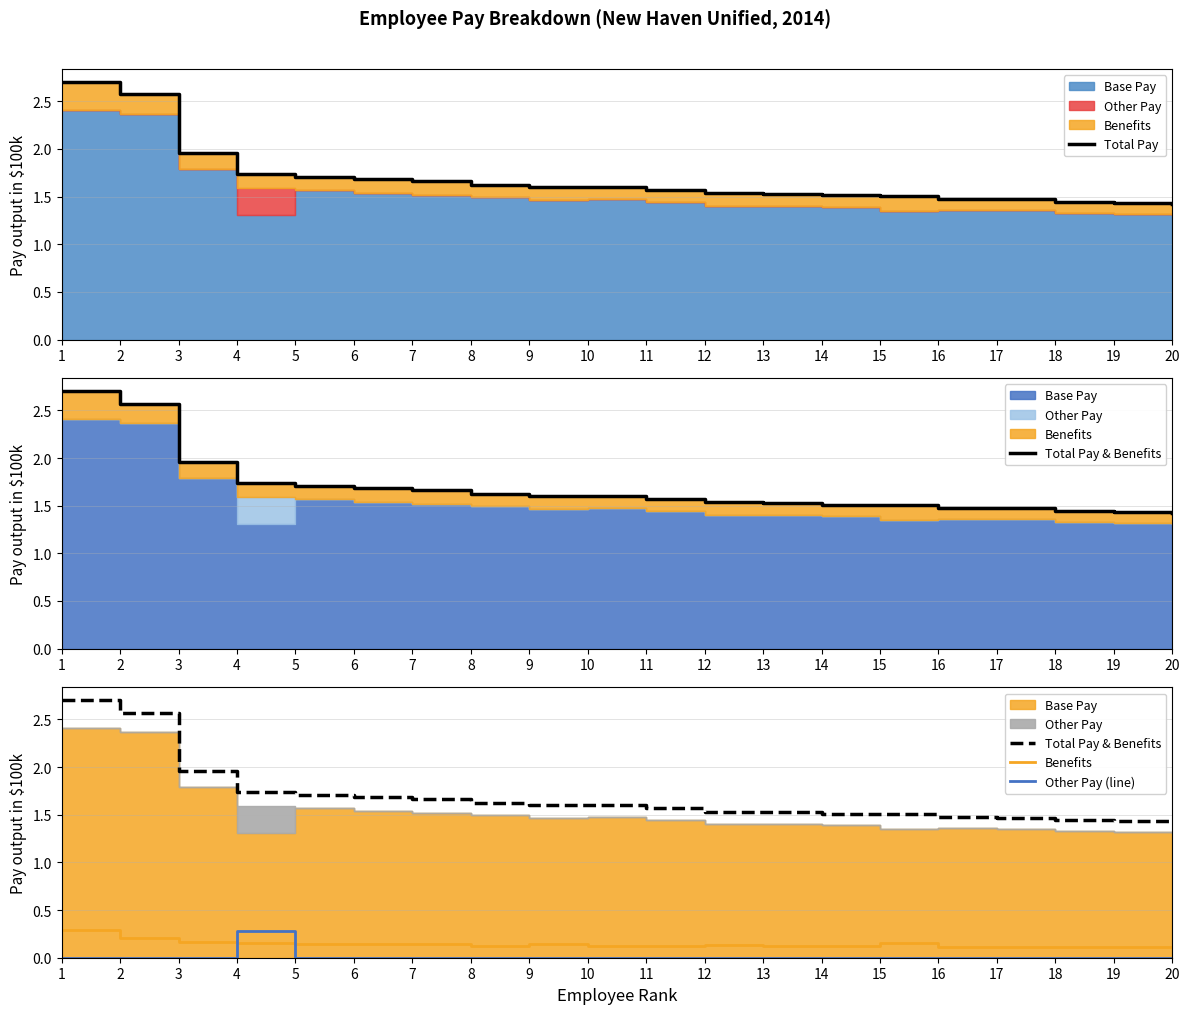

True or false: Total Pay & Benefits has more than 2 interior local peaks.

False